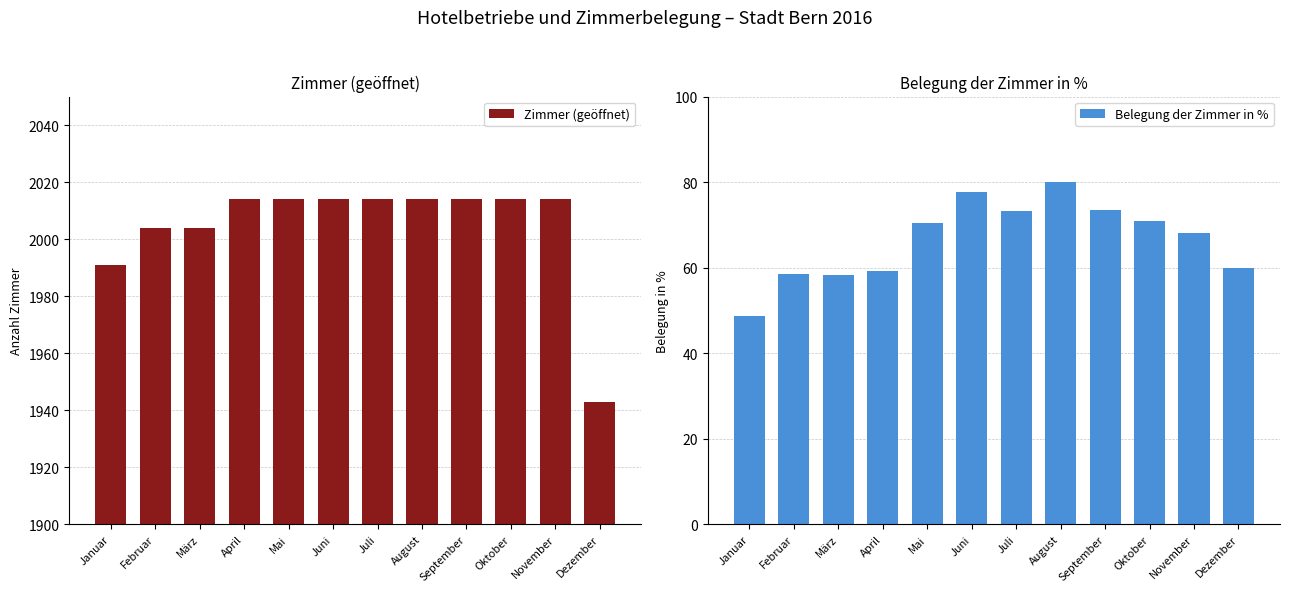

What is the difference between the maximum and minimum values in the Belegung der Zimmer in % series?

31.4